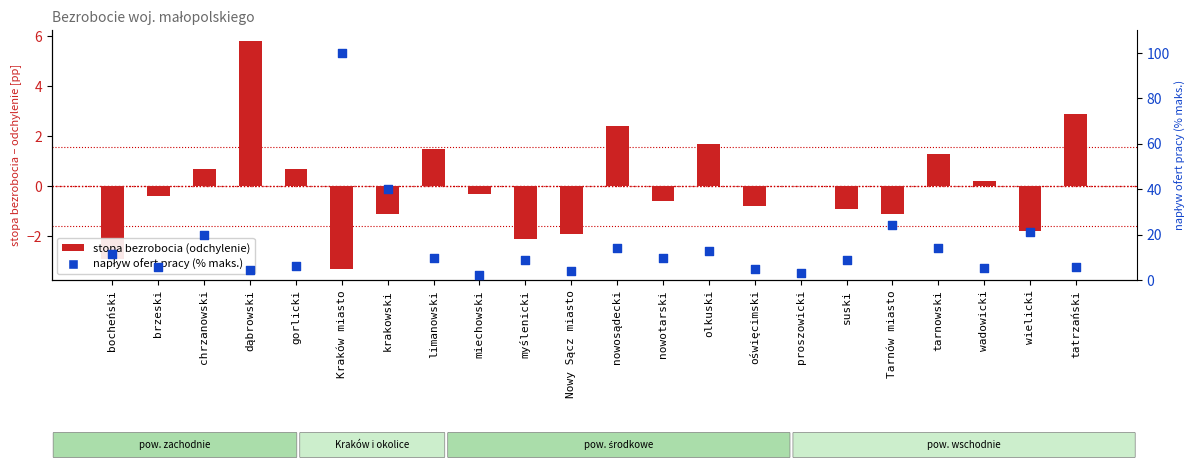

Which series reaches the minimum Y coordinate?

stopa bezrobocia (odchylenie)